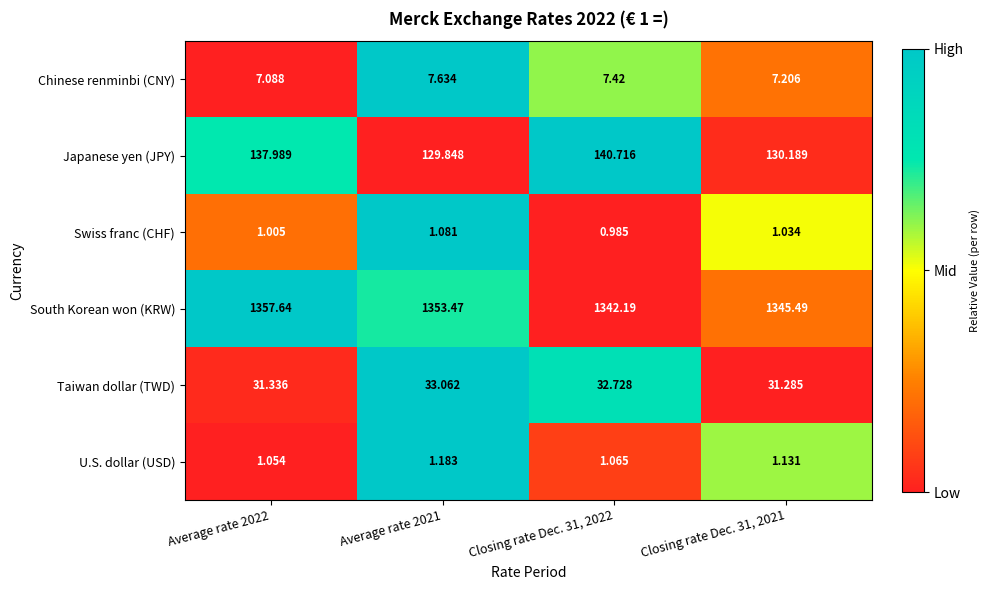

Rank the series by their maximum value, from highest to lowest.

South Korean won (KRW), Japanese yen (JPY), Taiwan dollar (TWD), Chinese renminbi (CNY), U.S. dollar (USD), Swiss franc (CHF)